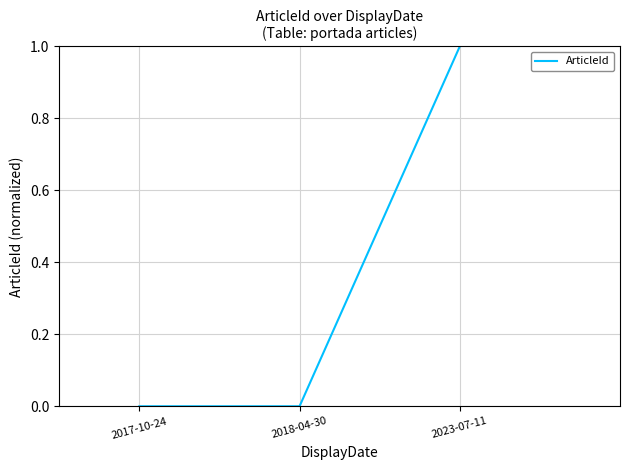

What is the change in value from 2017-10-24 to 2023-07-11?

+1.0